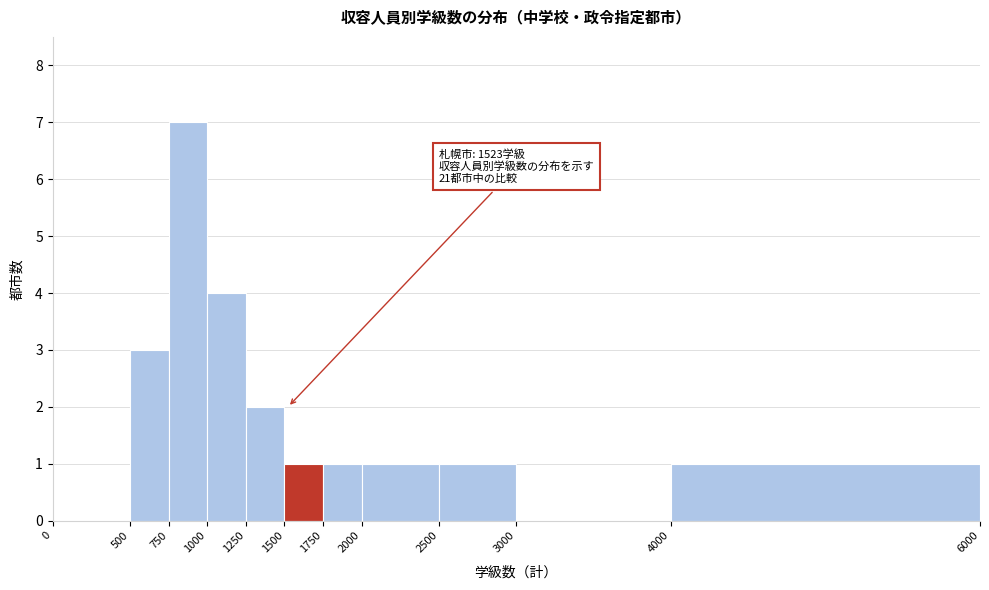

Over which range of the x-axis is the bar tallest?

750 to 1000